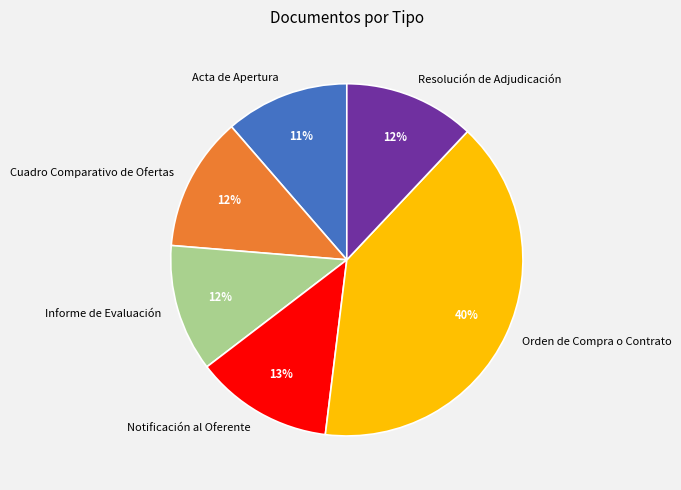

Does Informe de Evaluación account for over 50% of the chart?

No